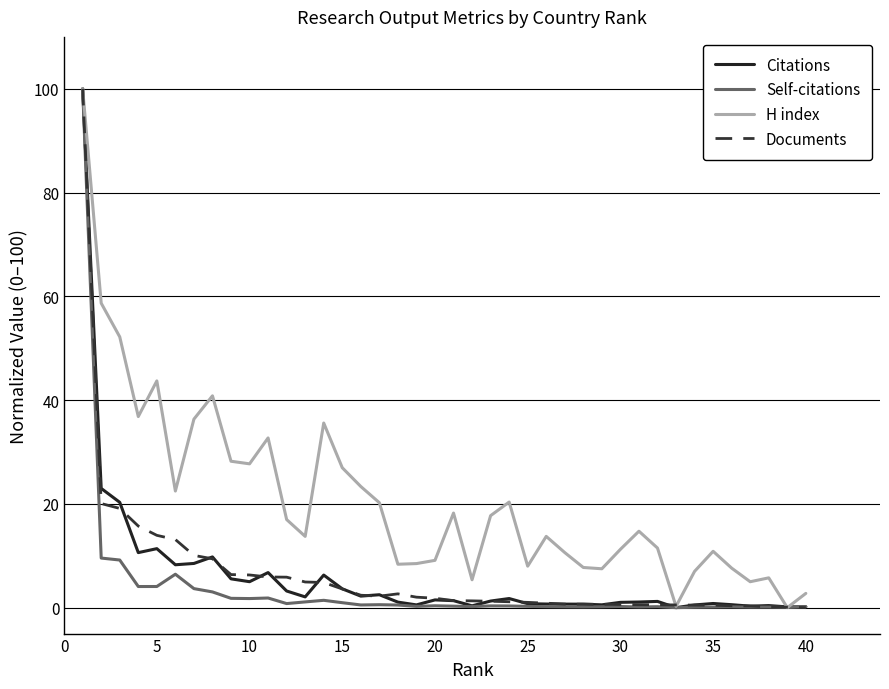

Which series has the largest total across all categories?

H index